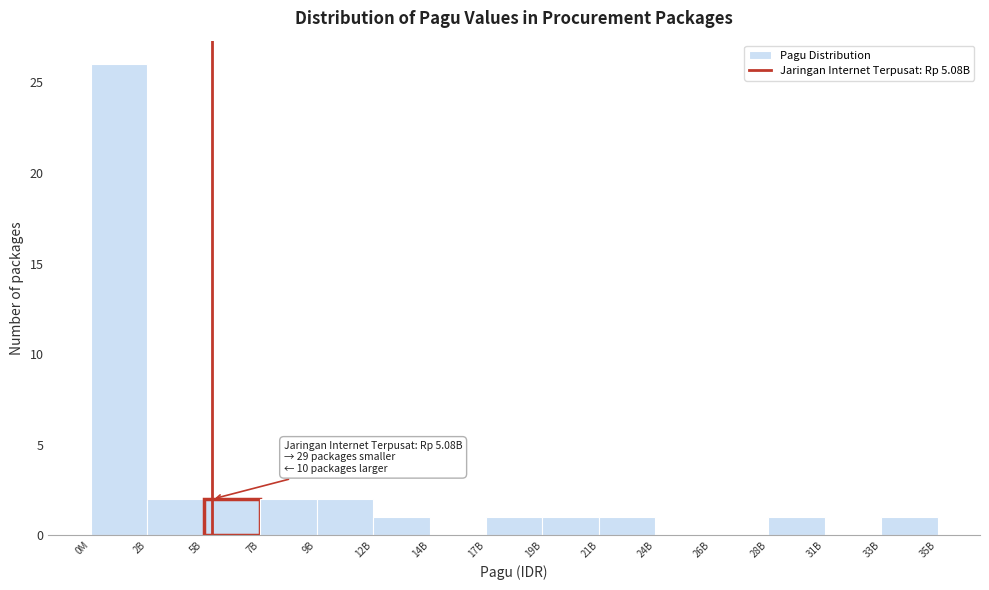

Reading left to right, extract all data points from this chart.

0M=26	2B=2	5B=2	7B=2	9B=2	12B=1	14B=0	17B=1	19B=1	21B=1	24B=0	26B=0	28B=1	31B=0	35B=1